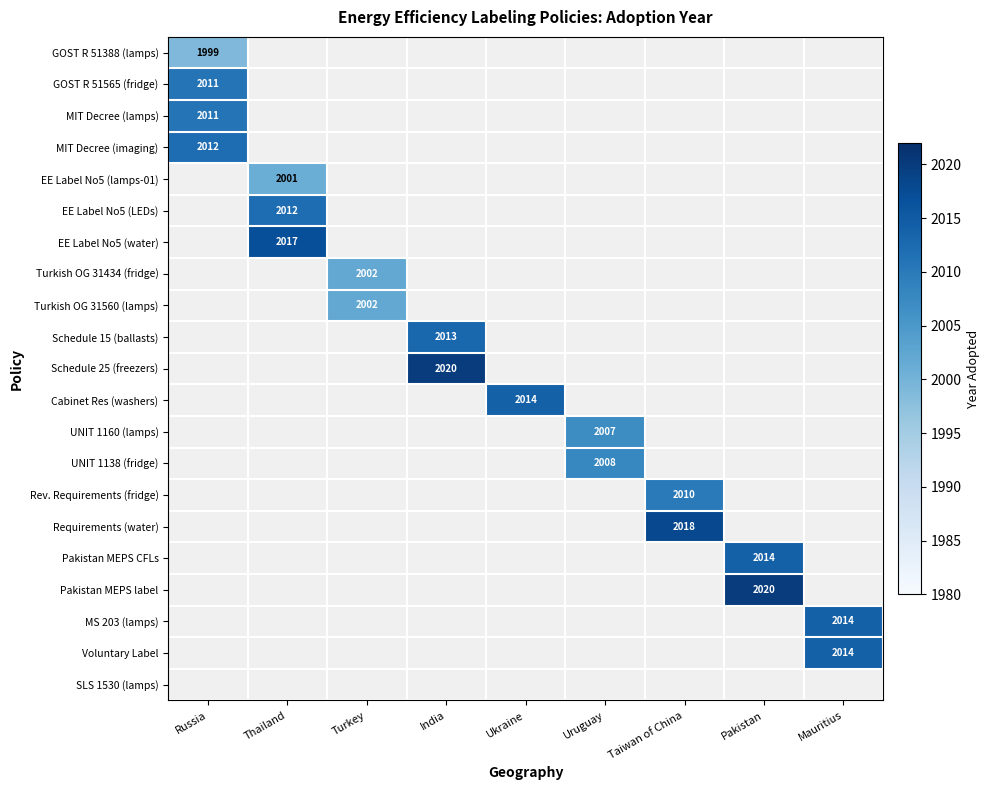

Is the value of UNIT 1160 (lamps) at Uruguay greater than the value of Voluntary Label at Mauritius?

No